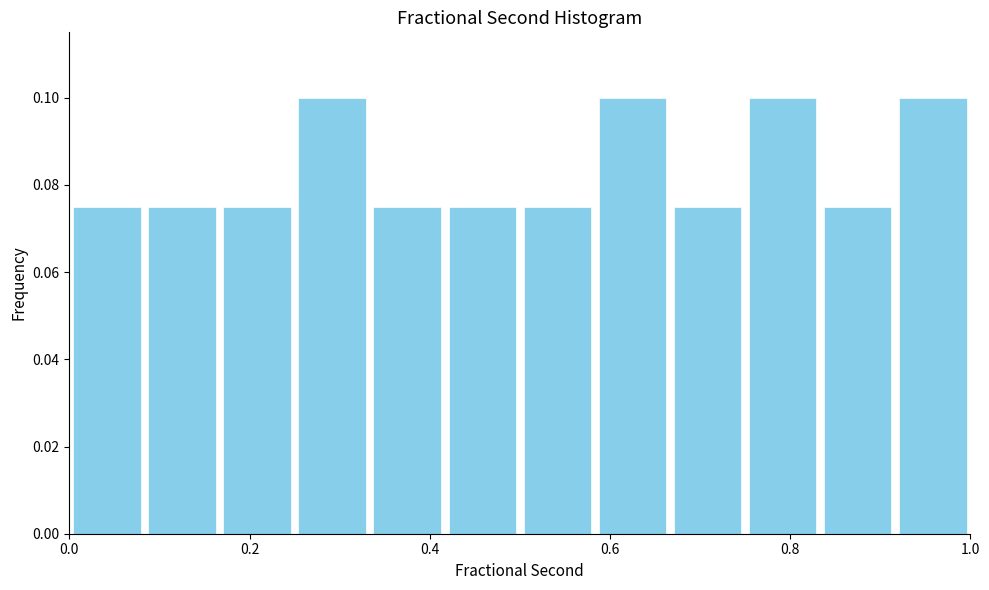

Reading left to right, list every bar in this chart as the range it spans on the x-axis followed by its height. Neither the bar edges nor the heights are printed on the chart, so give them approximately, as read against the axes.

0.00 to 0.08: 0.076
0.08 to 0.16: 0.076
0.16 to 0.26: 0.076
0.26 to 0.34: 0.100
0.34 to 0.42: 0.076
0.42 to 0.50: 0.076
0.50 to 0.58: 0.076
0.58 to 0.66: 0.100
0.66 to 0.76: 0.076
0.76 to 0.84: 0.100
0.84 to 0.92: 0.076
0.92 to 1.00: 0.100